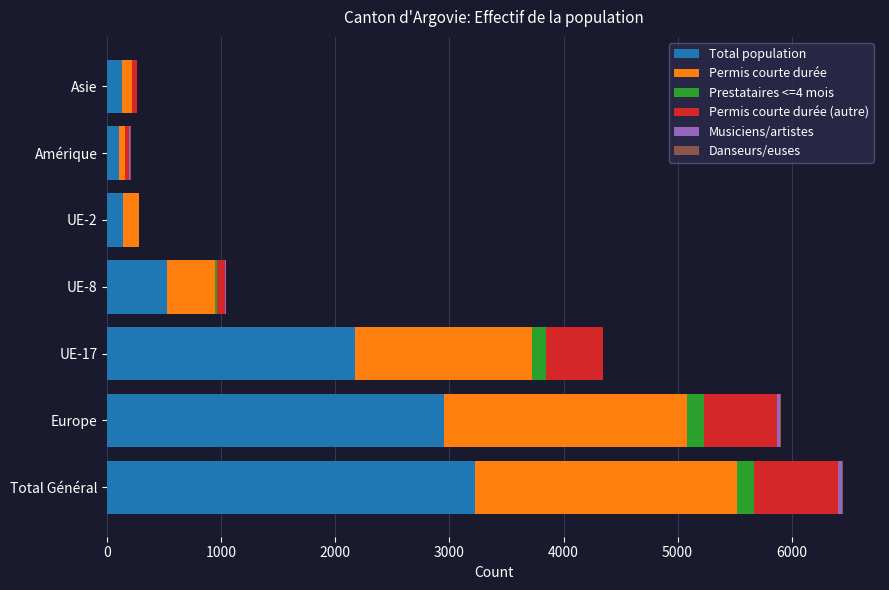

At which label does Total population reach its peak?

Total Général